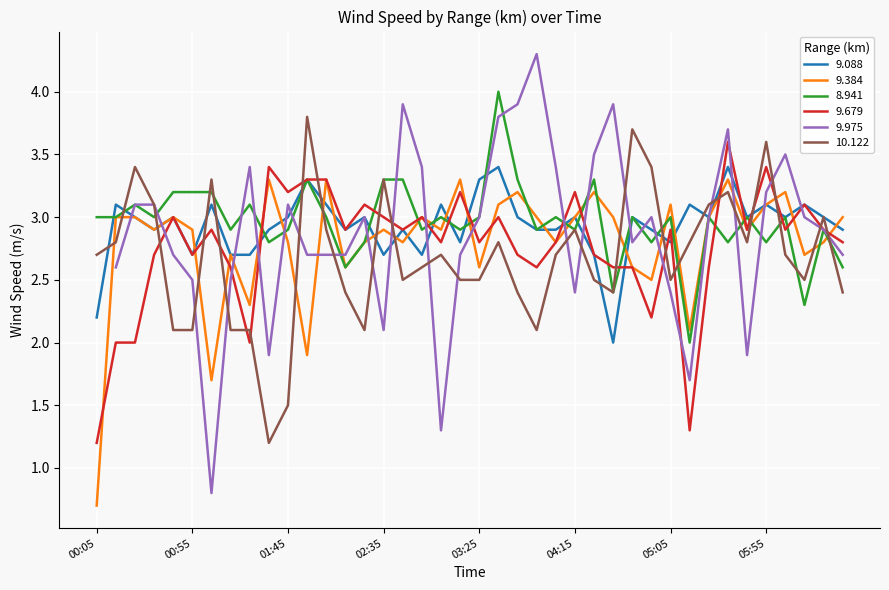

What is the smallest value displayed?

0.7